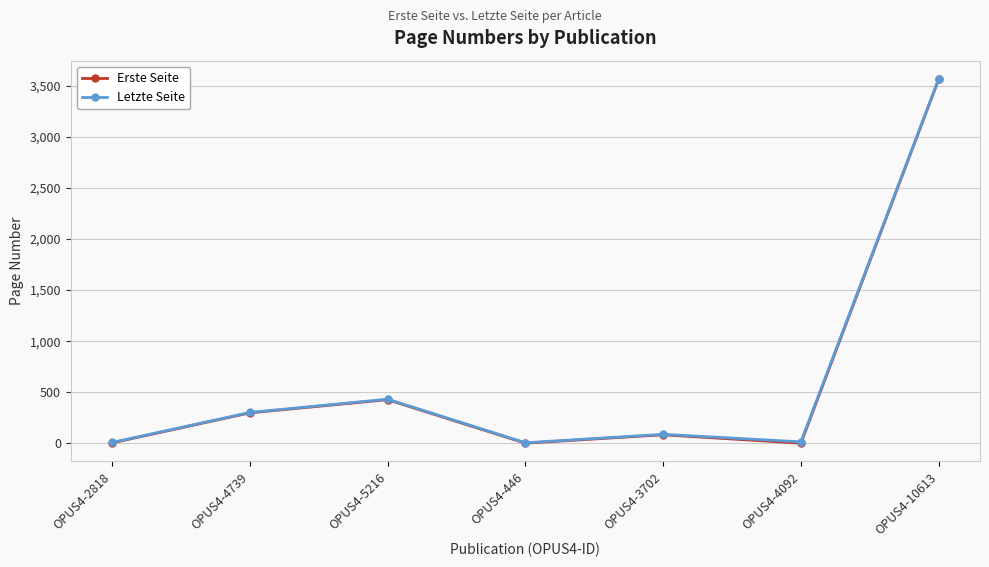

At which label is Erste Seite closest to 1782?

OPUS4-5216